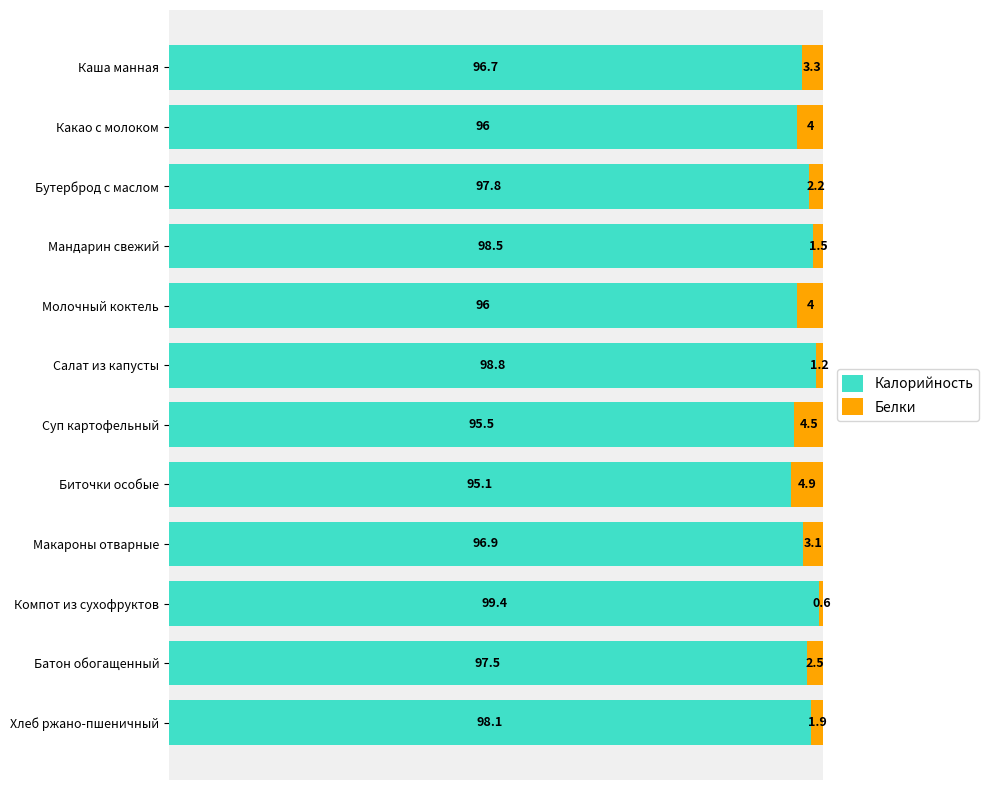

What is the difference between the second highest and minimum values in the Калорийность series?

3.7